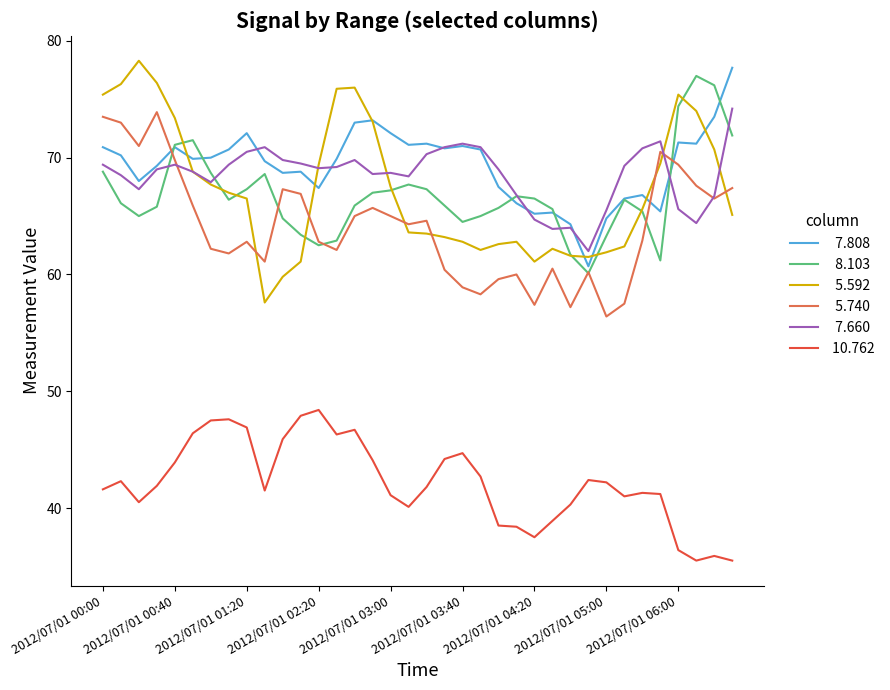

What is the greatest value displayed?

78.3